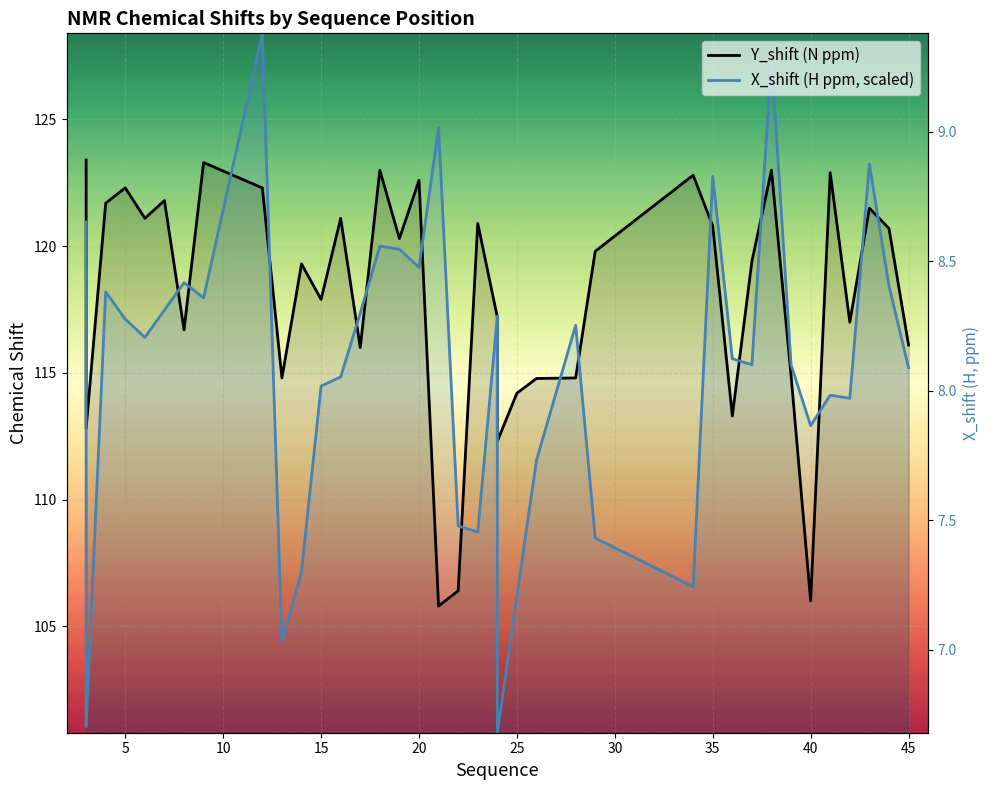

What is the sum of all Y_shift (N) values?

4710.1